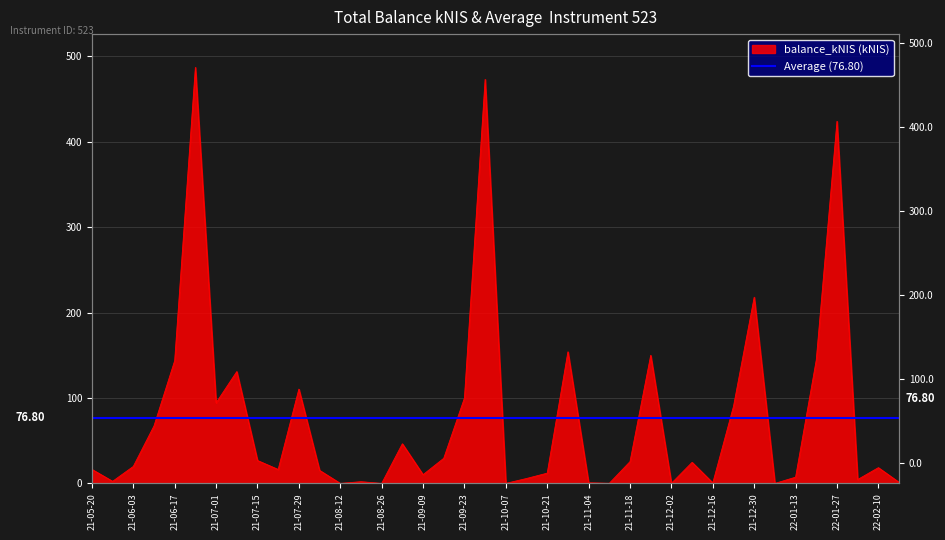

Is it true that the value at 2021-12-09 is 37.1?

False